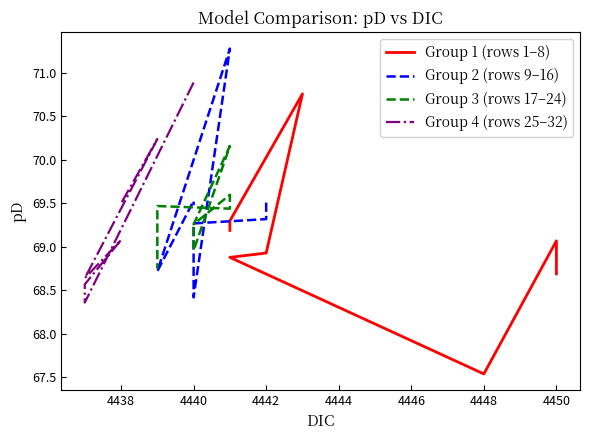

Is it true that Group 4 (rows 25–32) equals 95.9 at 4438?

False